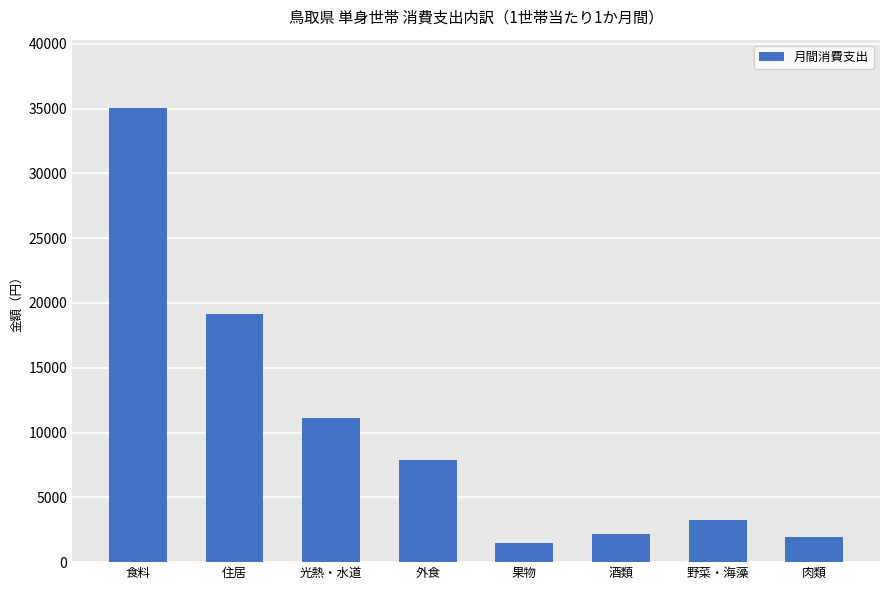

Does the chart contain any negative values?

No